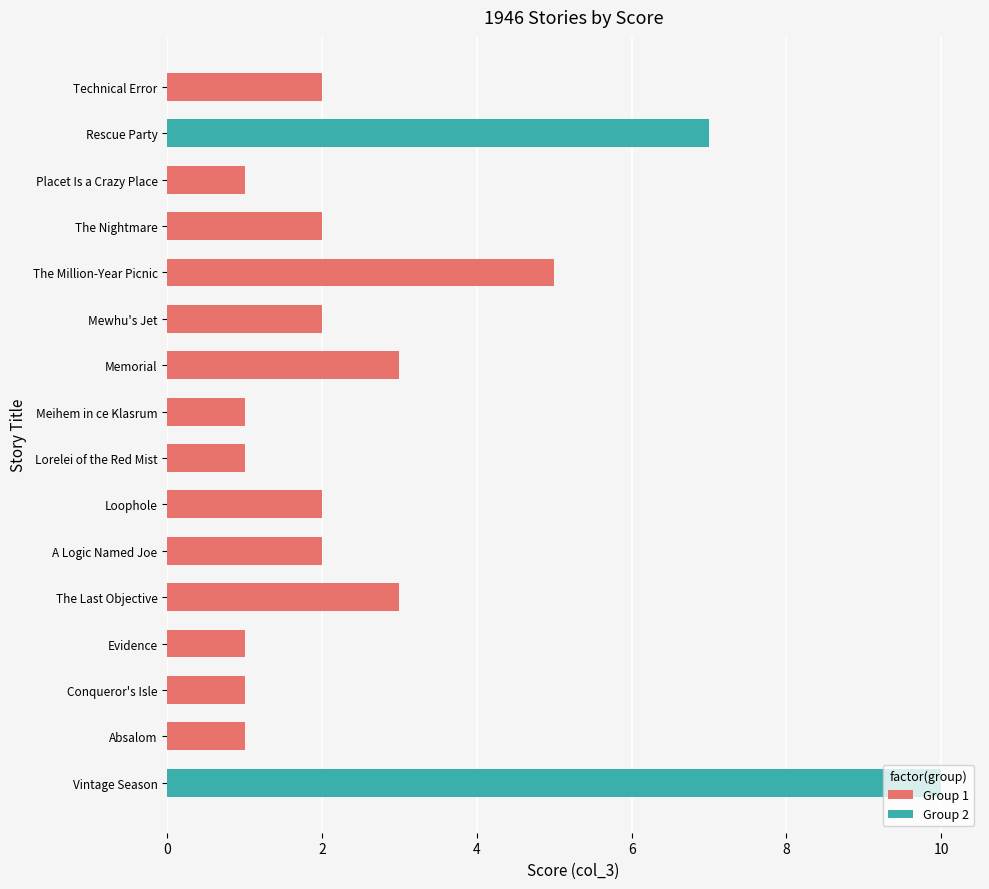

Is it true that the value at Placet Is a Crazy Place is 0?

False